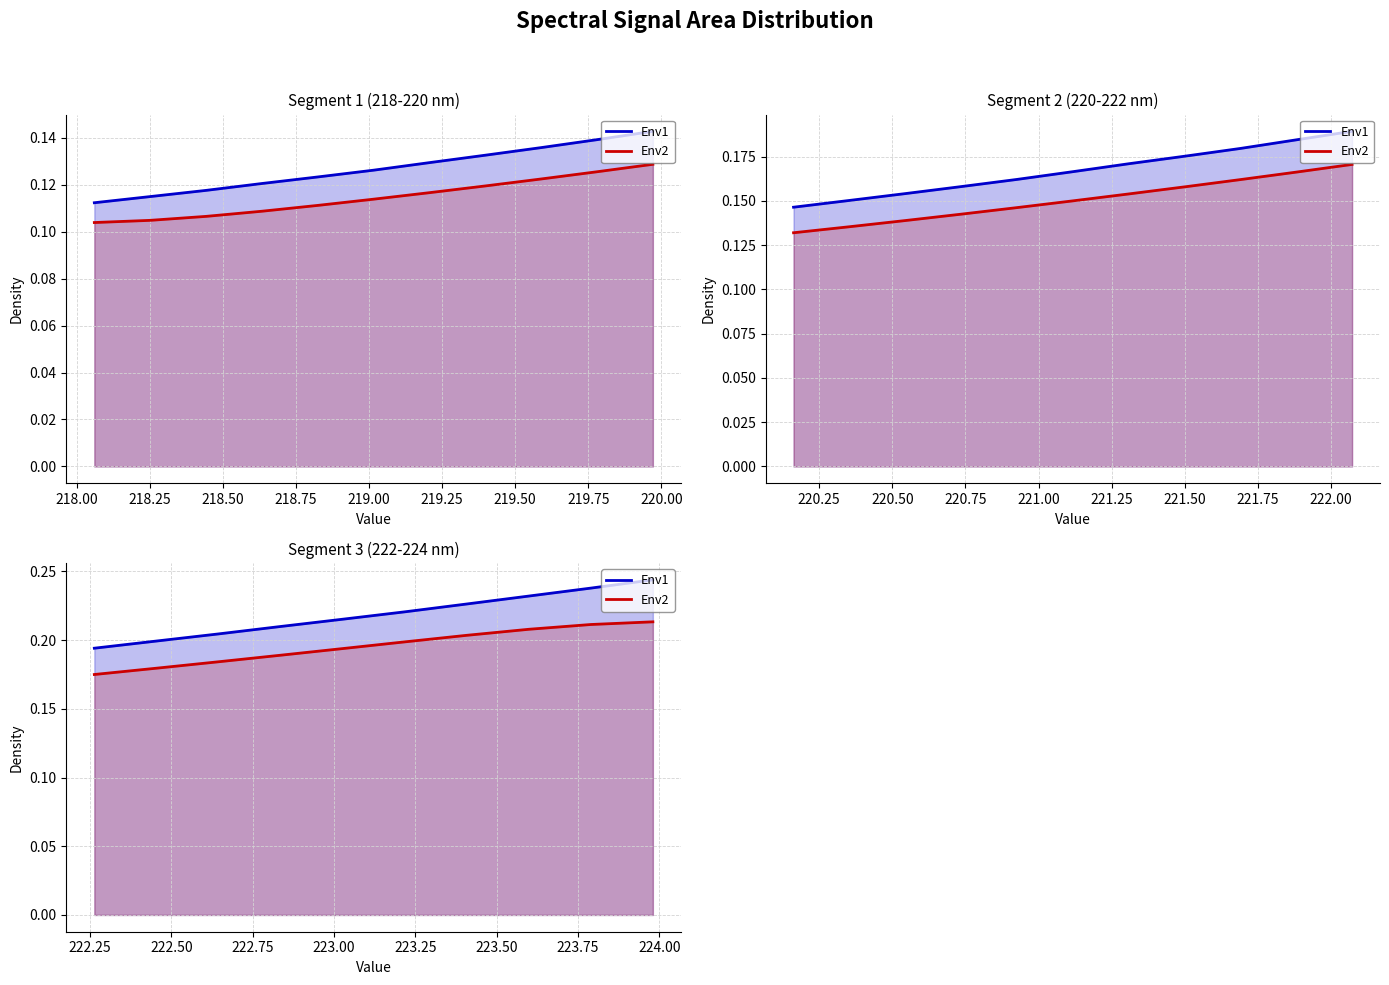

True or false: Env1 and Env2 cross at least once.

False